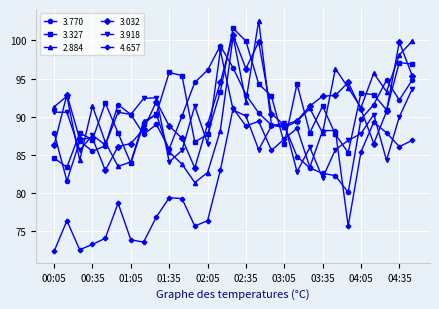

What is the minimum value shown in the chart?

72.4